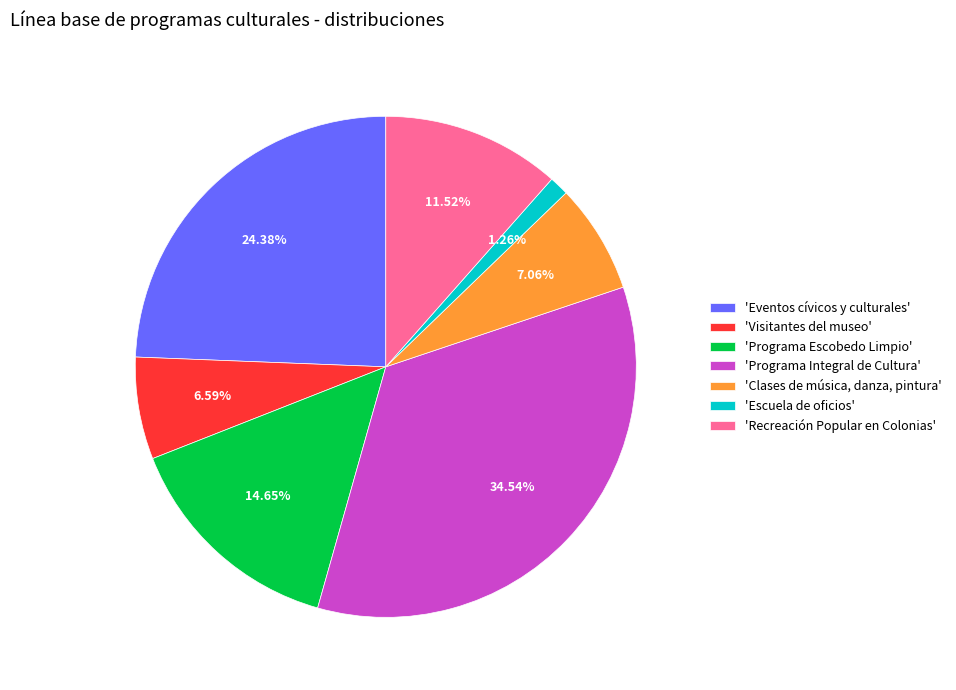

Between 'Eventos cívicos y culturales' and 'Programa Escobedo Limpio', which is larger?

'Eventos cívicos y culturales'